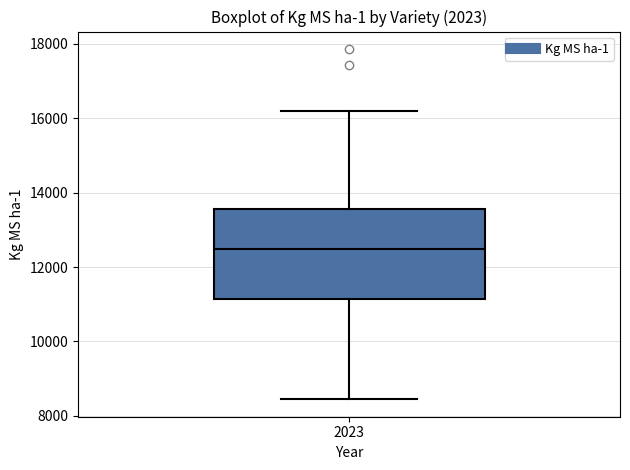

Read this box plot against the y-axis: the position of the median line, the range covered by the box, and the ends of both whiskers. The values are not printed on the chart, so give them approximately, as read against the axis.

median 12400, box 11200 to 13600, whiskers 8400 to 16200